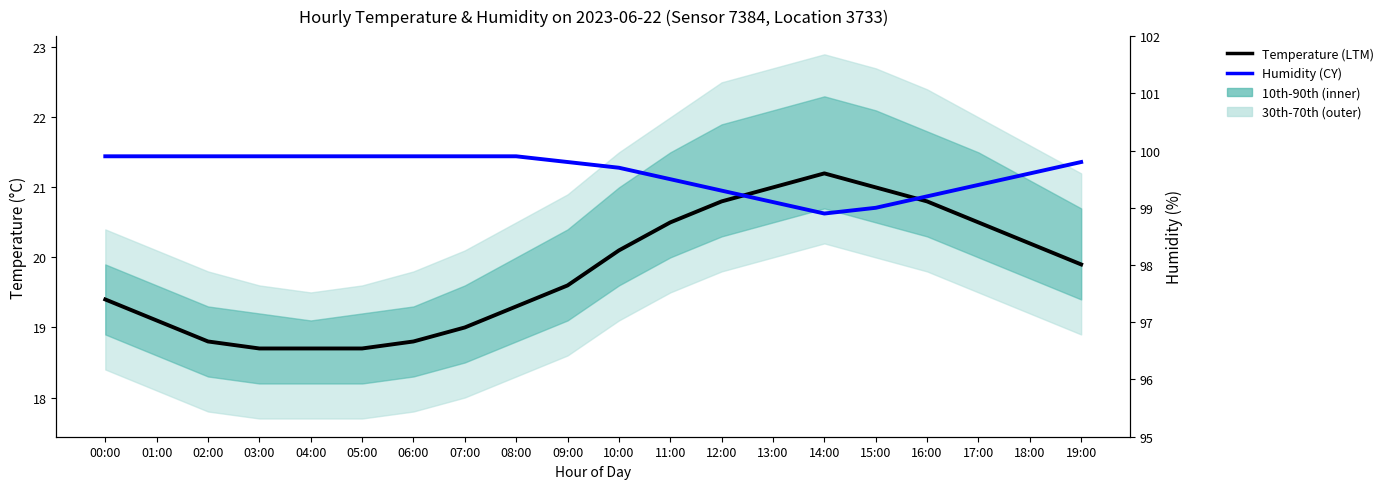

What is the sum of all temperature (LTM) values?

396.1